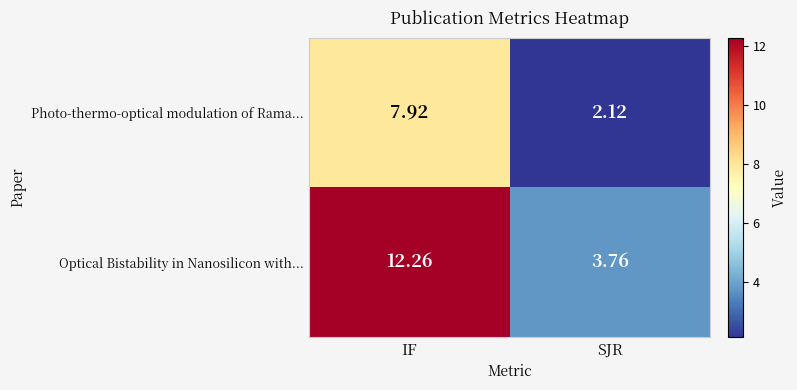

Which series changed the most between IF and SJR?

Optical Bistability in Nanosilicon with...